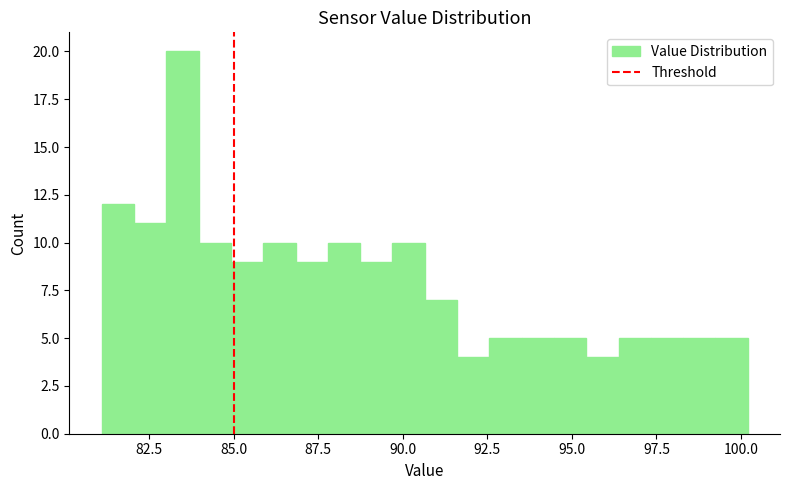

Around what value on the x-axis is the tallest bar? Give the approximate position of its centre, as read against the axis.

83.5